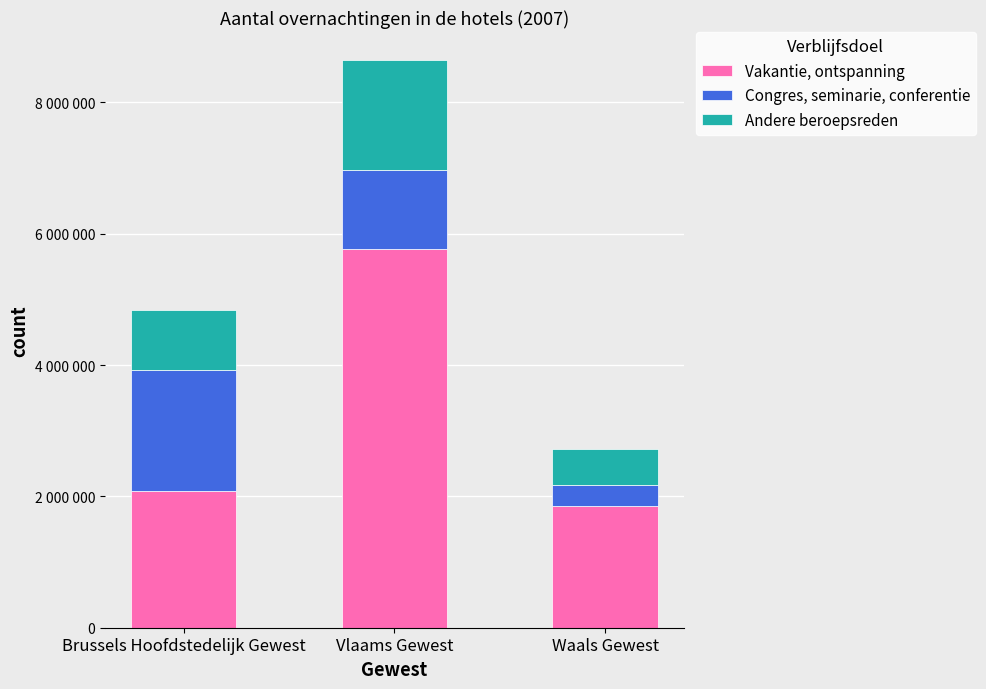

Does the chart contain any negative values?

No